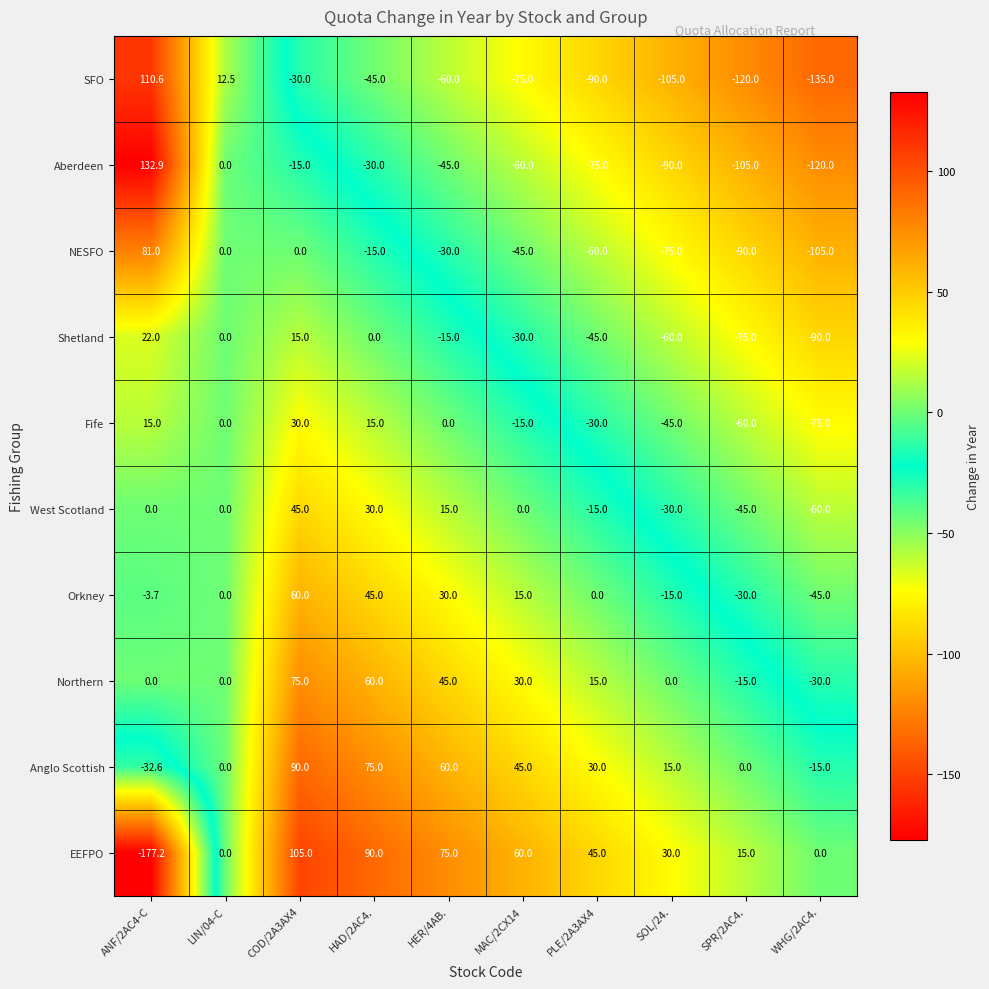

The value of SFO at HAD/2AC4. is -64.6. True or false?

False